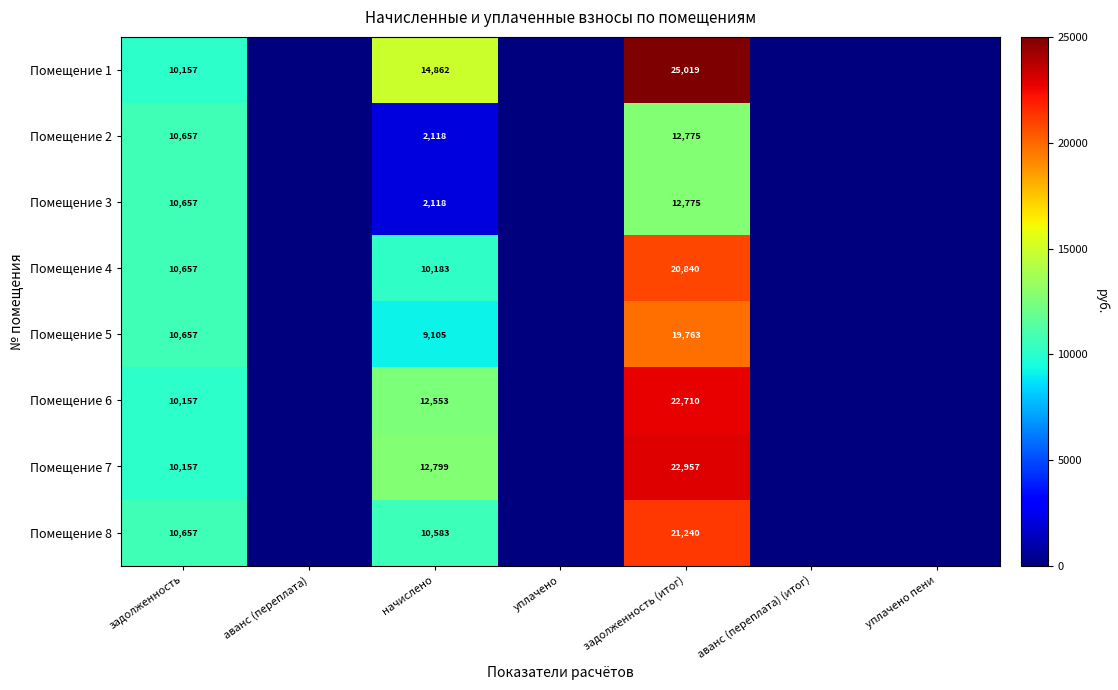

The value of Помещение 2 at задолженность is 17448. True or false?

False